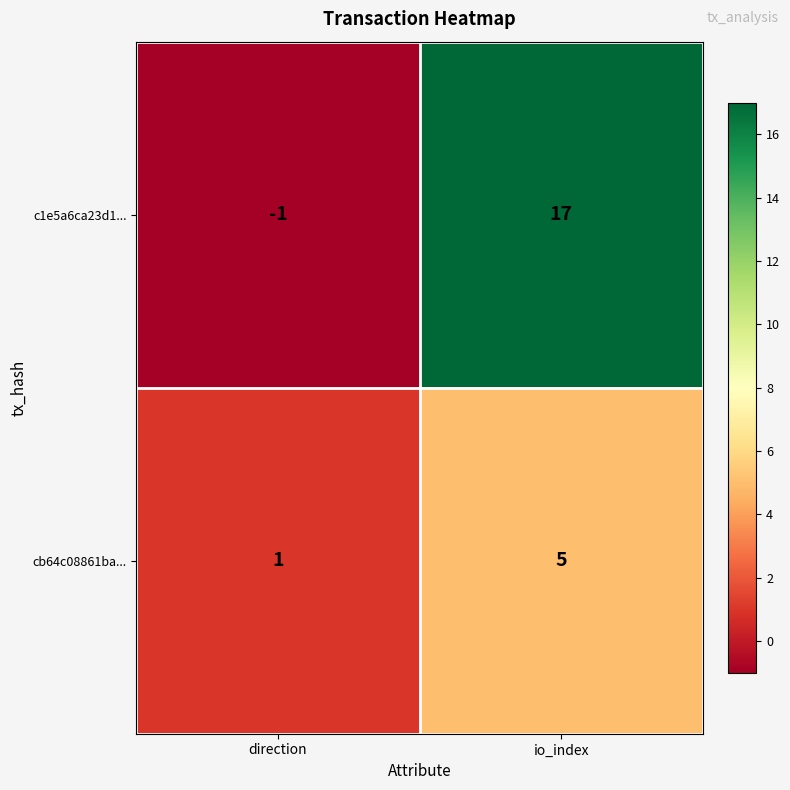

Reading left to right, transcribe all the data shown in this chart.

c1e5a6ca23d1...: -1	17
cb64c08861ba...: 1	5